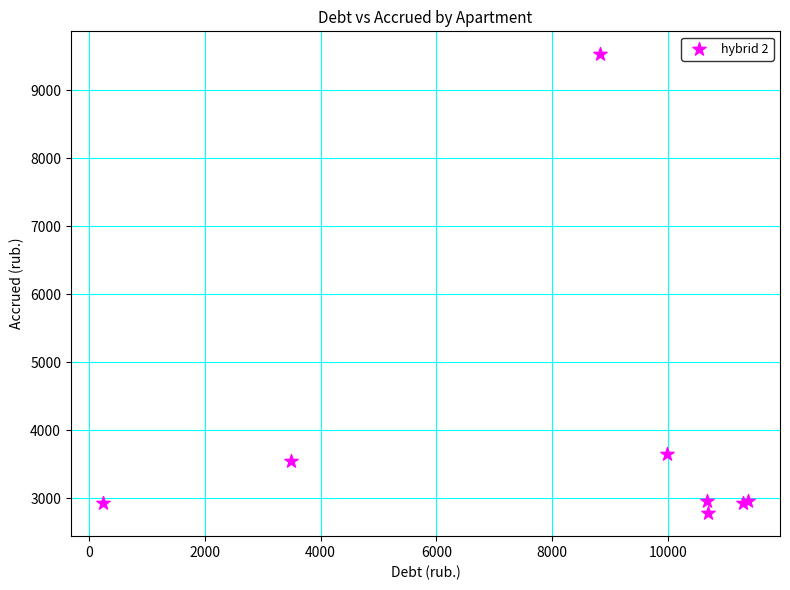

What Y value in the scatter plot is closest to 6153?

3651.5